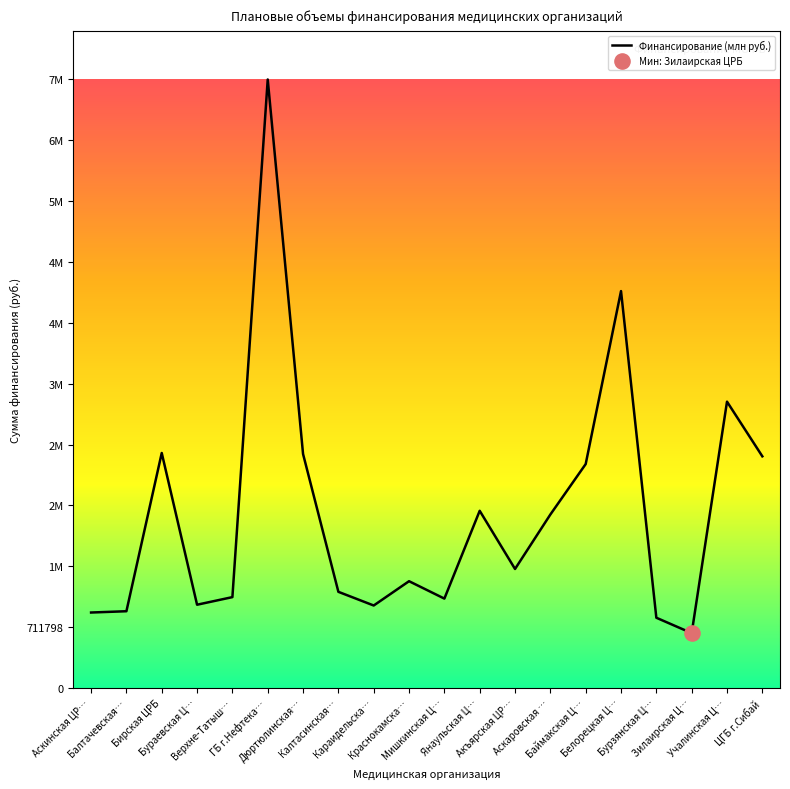

What is the change in value from Мишкинская Ц… to Баймакская Ц…?

+1574062